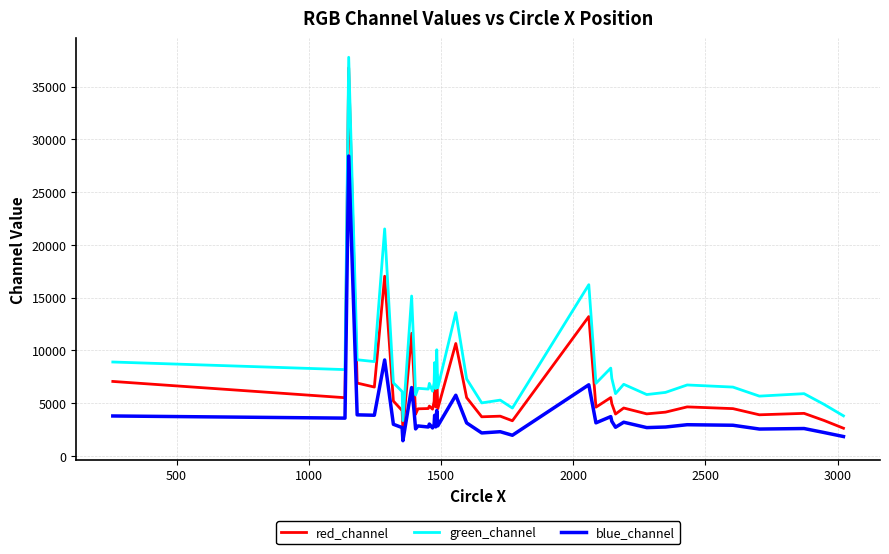

How many lines are shown in the chart?

3